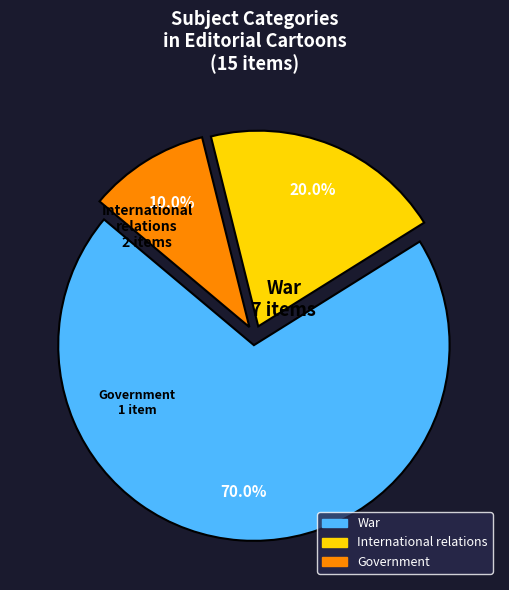

What is the ratio of the value at International relations to the value at War?

0.3